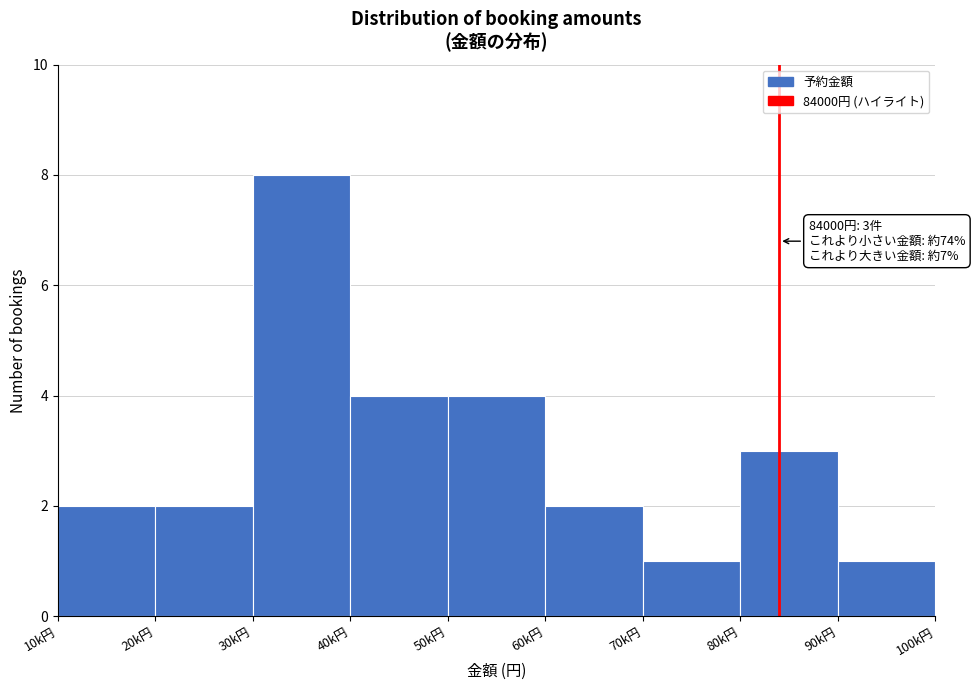

Reading left to right, extract all data points from this chart.

2	2	8	4	4	2	1	3	1